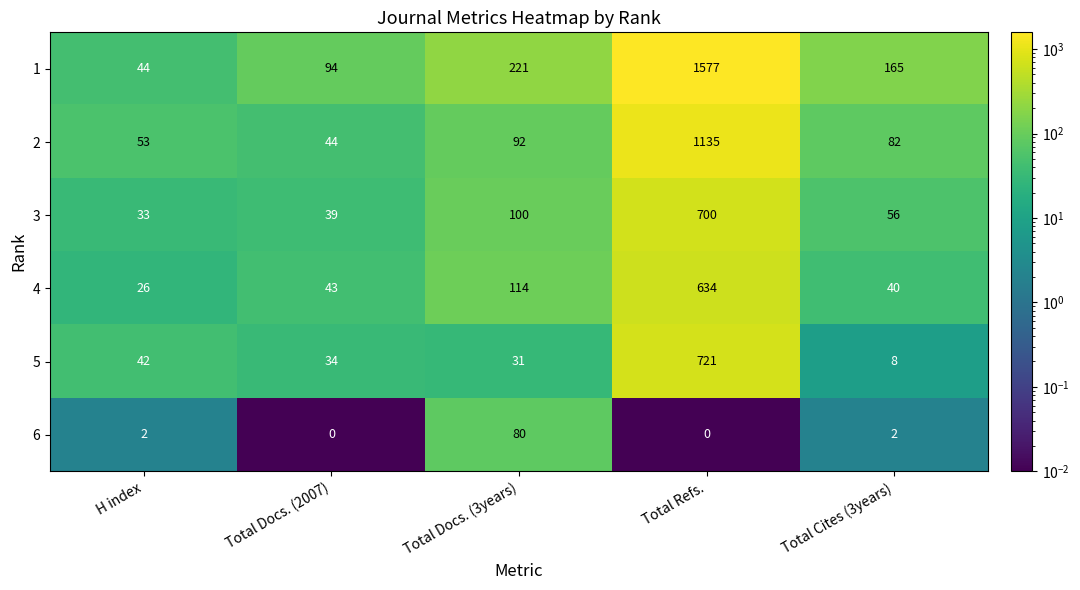

Reading left to right, transcribe all the data shown in this chart.

1: 44	94	221	1577	165
2: 53	44	92	1135	82
3: 33	39	100	700	56
4: 26	43	114	634	40
5: 42	34	31	721	8
6: 2	0	80	0	2